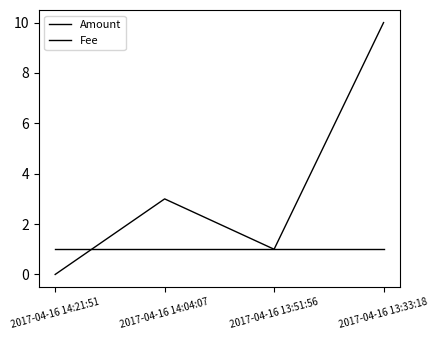

Which category has the highest value across all series?

2017-04-16 13:33:18